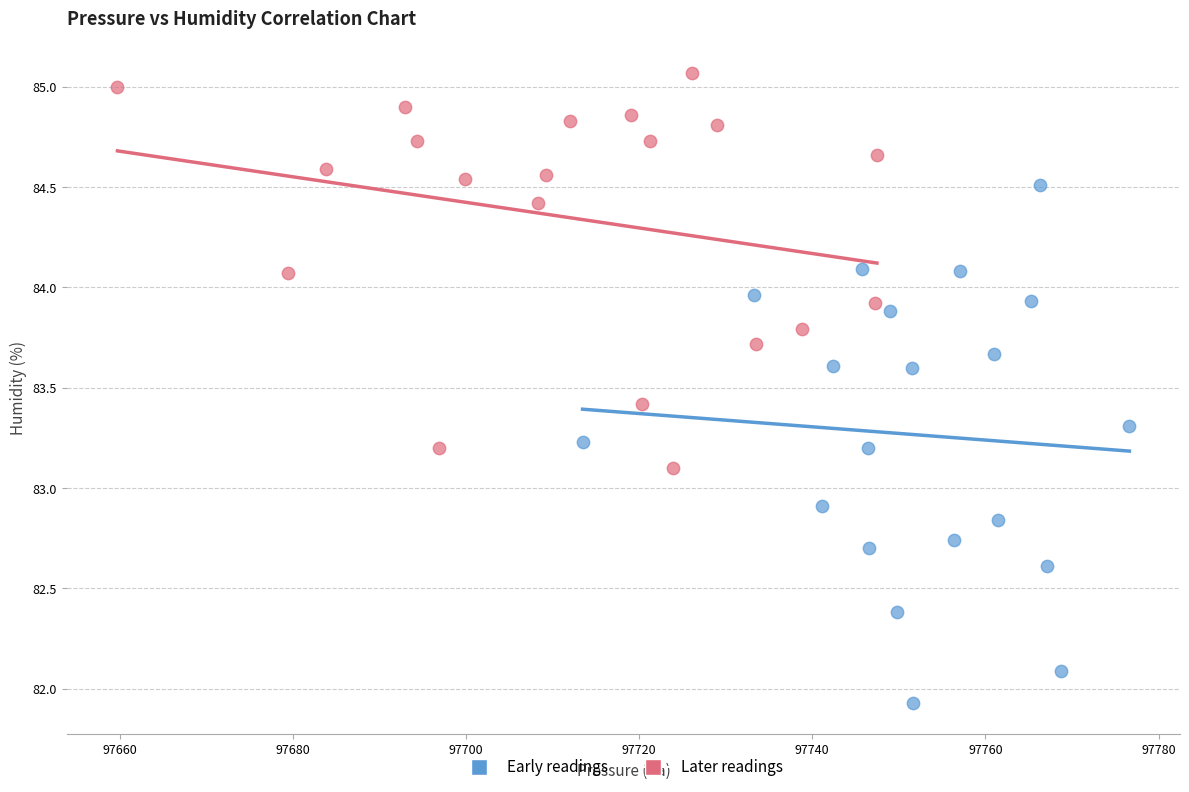

Which series contains the lowest Y value?

Early readings